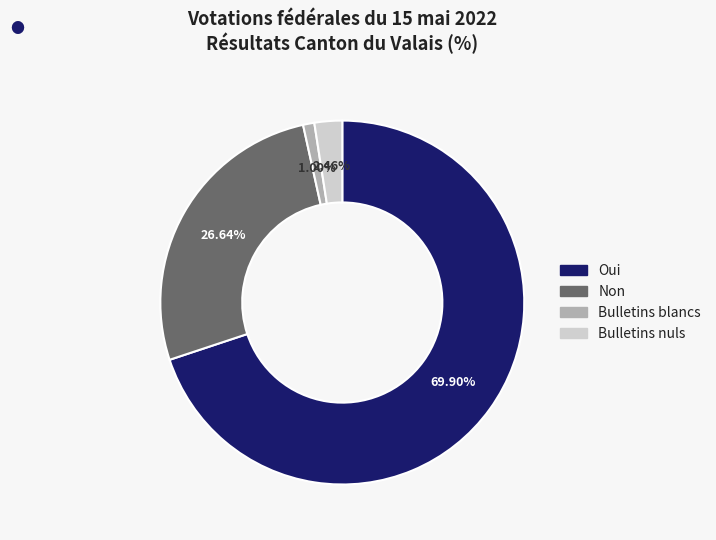

To the nearest percent, what portion does Bulletins nuls represent?

2%